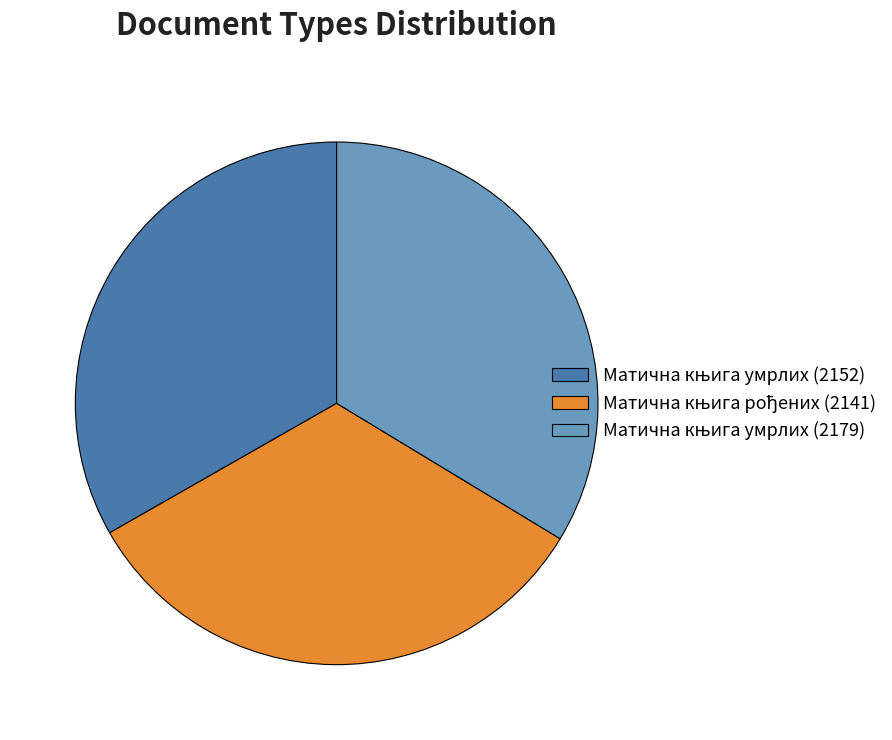

Does any single category account for the majority?

No